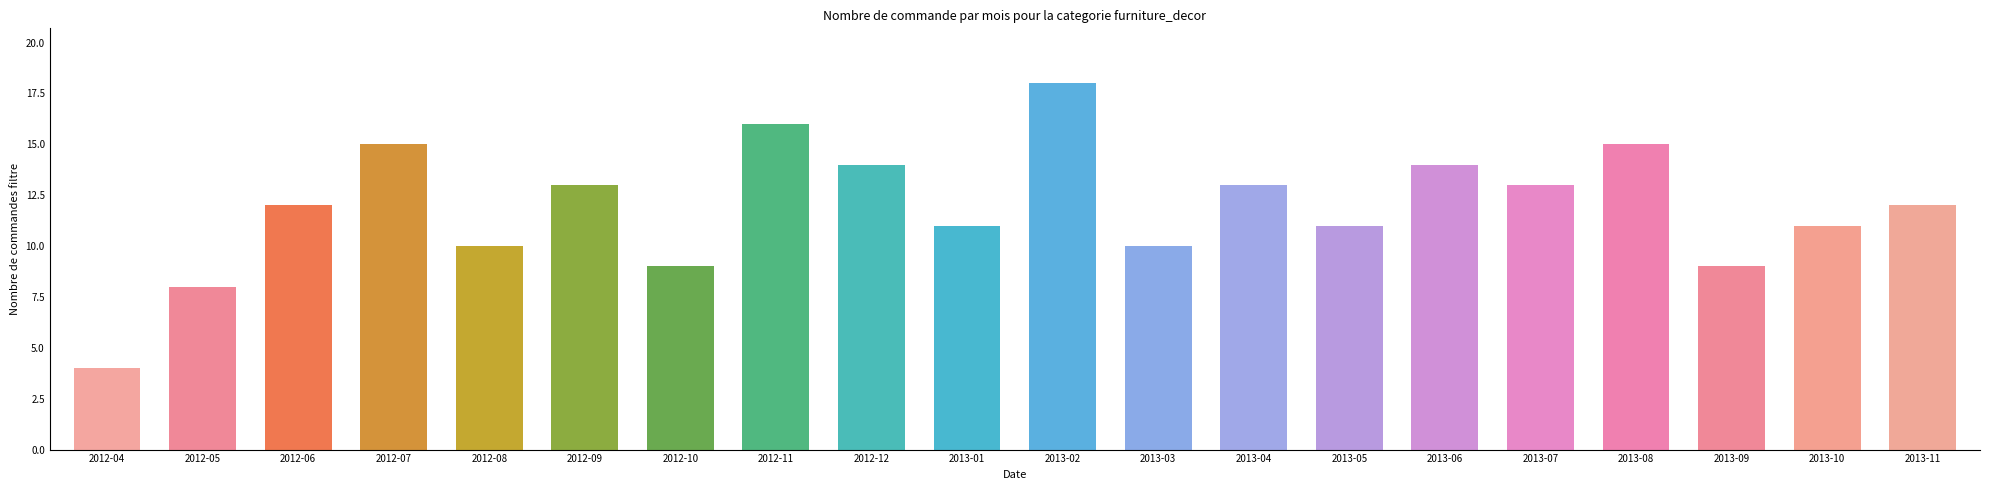

Reading left to right, list all the values displayed in this chart.

4	8	12	15	10	13	9	16	14	11	18	10	13	11	14	13	15	9	11	12